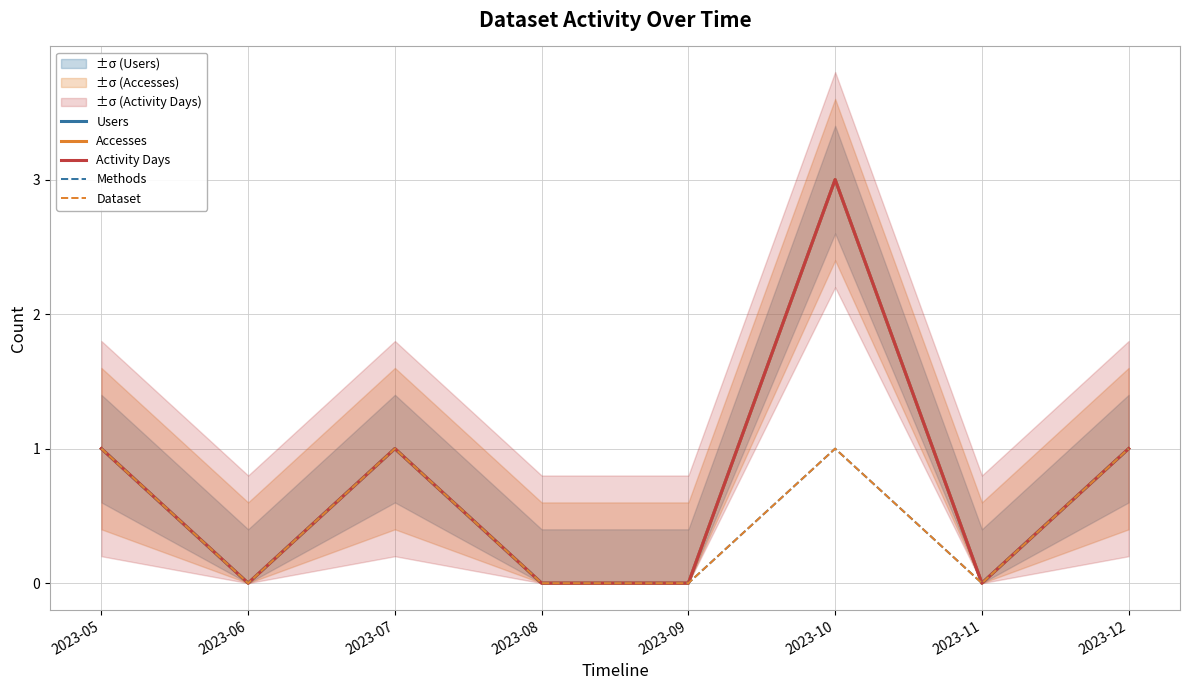

True or false: Users has a value of -2 at 2023-08.

False